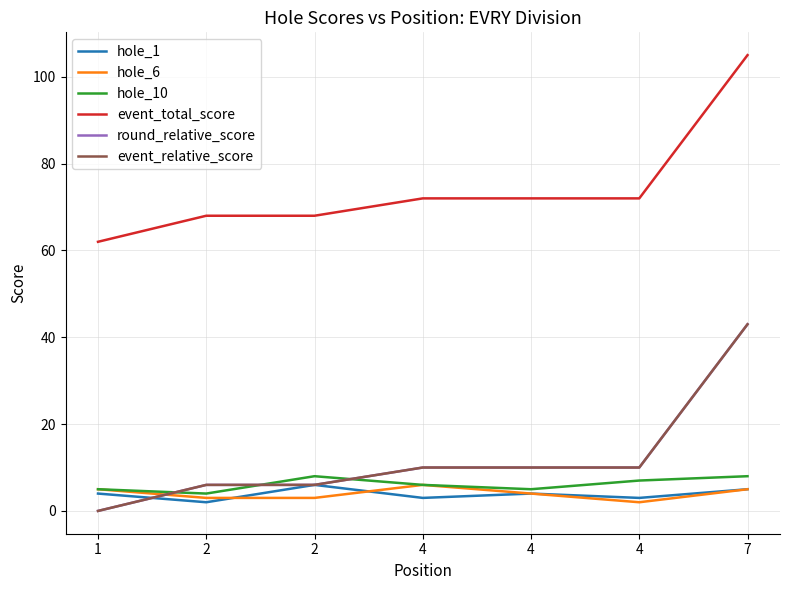

Does the chart have visible grid lines?

Yes